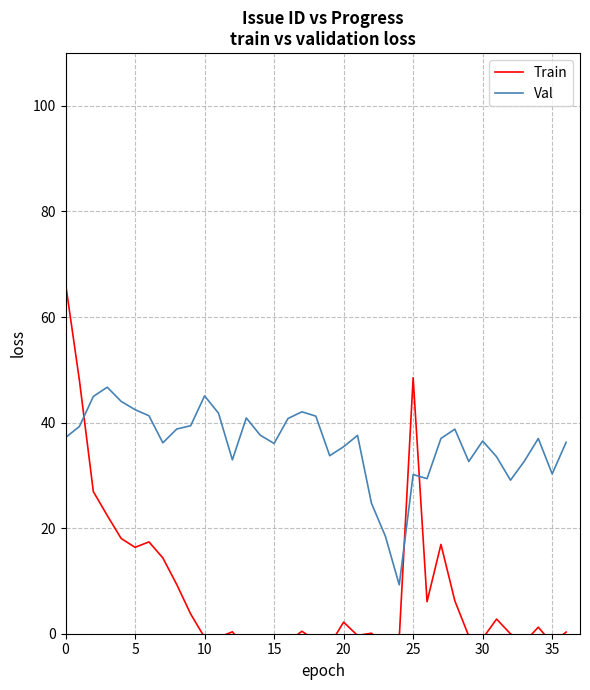

Reading left to right, extract all data points from this chart.

Train: 66.4	48.0	26.9	22.4	18.1	16.4	17.4	14.4	9.3	3.7	-0.7	-0.7	0.4	-2.9	-2.6	-0.8	-1.5	0.5	-1.4	-2.1	2.2	-0.3	0.1	-2.1	-0.8	48.5	6.1	16.9	6.2	-0.4	-0.9	2.8	-0.0	-1.6	1.2	-1.8	0.3
Val: 37.2	39.3	45.0	46.7	44.0	42.5	41.3	36.2	38.8	39.4	45.1	41.8	32.9	40.9	37.6	36.0	40.8	42.0	41.2	33.7	35.4	37.6	24.7	18.5	9.3	30.2	29.4	37.0	38.8	32.6	36.5	33.5	29.1	32.7	37.0	30.3	36.3